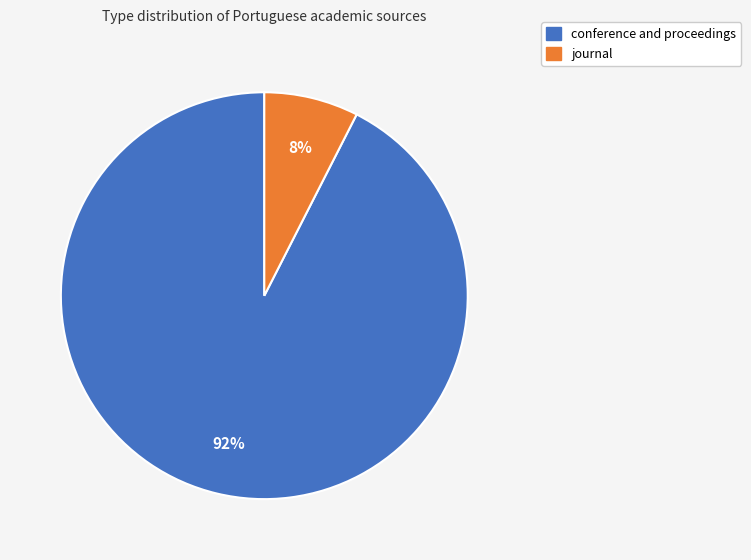

To the nearest percent, what percentage of the pie is conference and proceedings?

92%